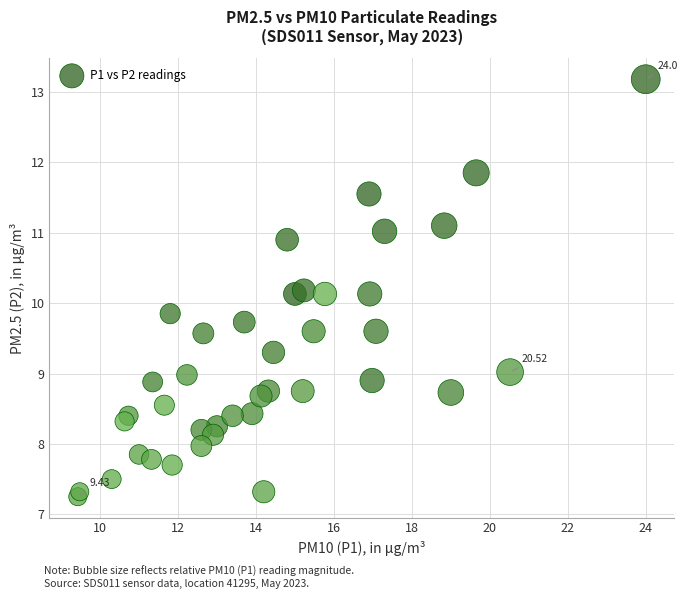

What is the range of X values (max minus min)?

14.6